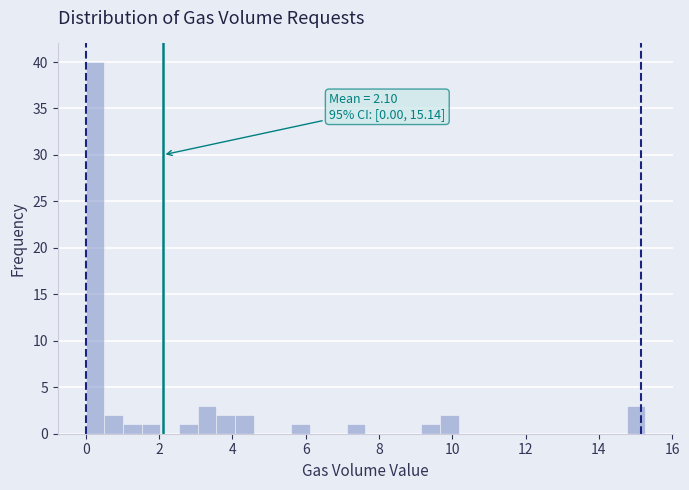

Read against the x-axis, roughly where is the centre of the tallest bar?

0.2